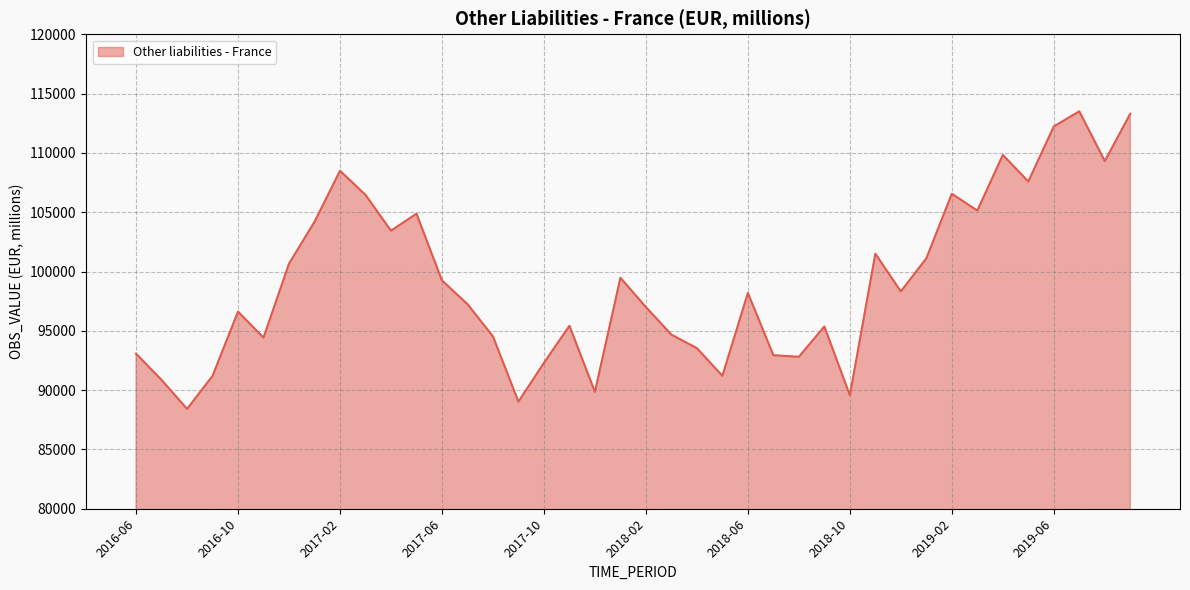

What is the difference between the maximum and minimum values?

25087.9